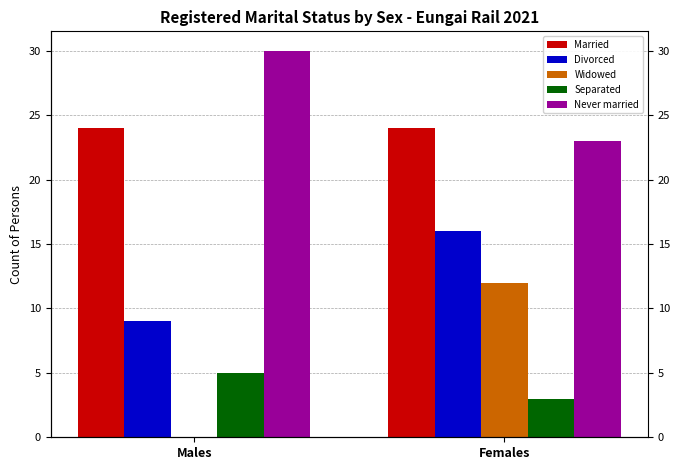

The Divorced series shows 9 at Males. True or false?

True